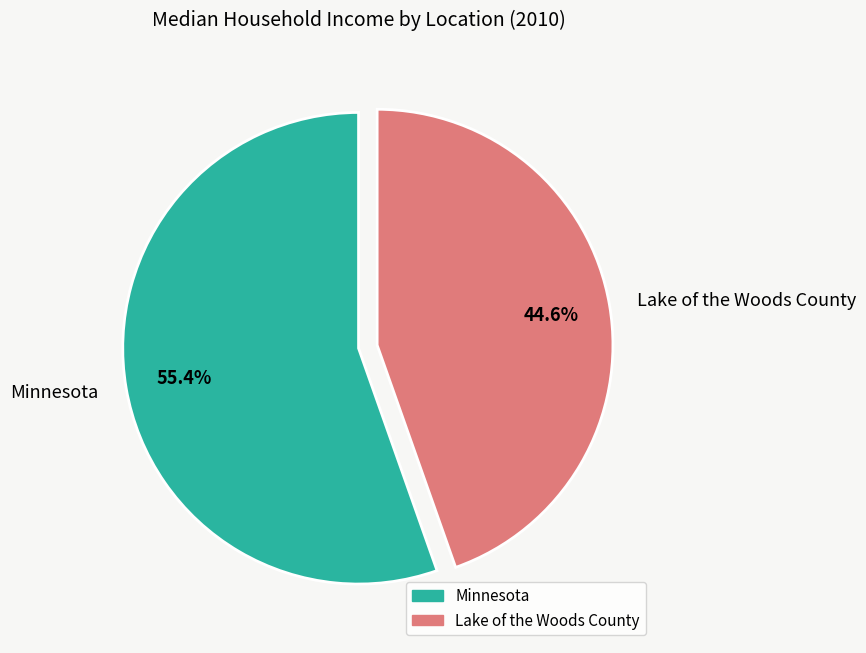

How many segments does this pie chart have?

2